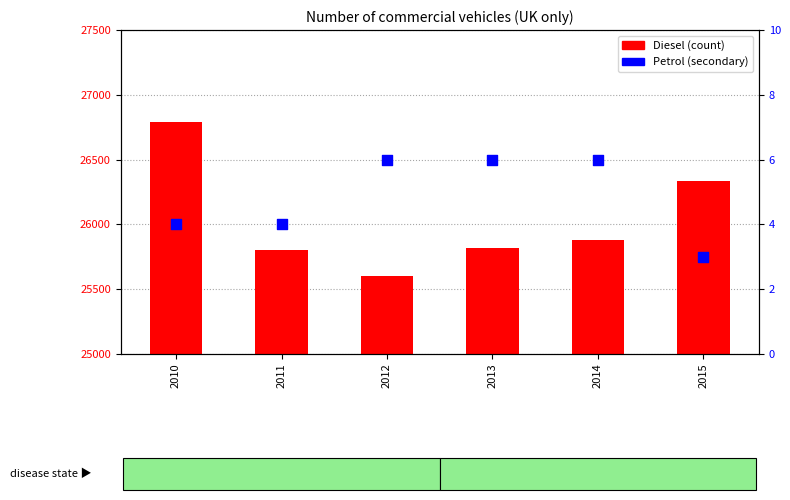

What is the total value across all series at 2012?

25609